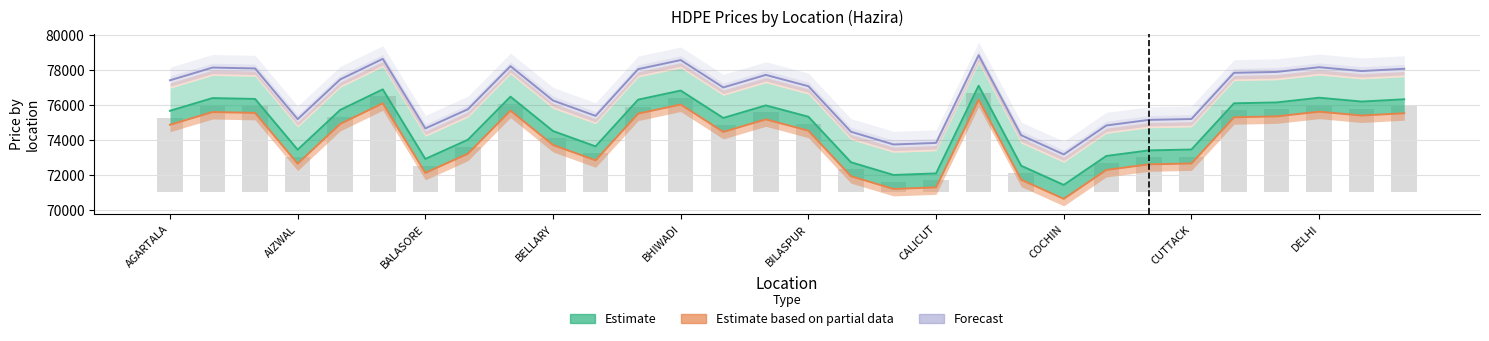

Which series has the largest total across all categories?

Forecast